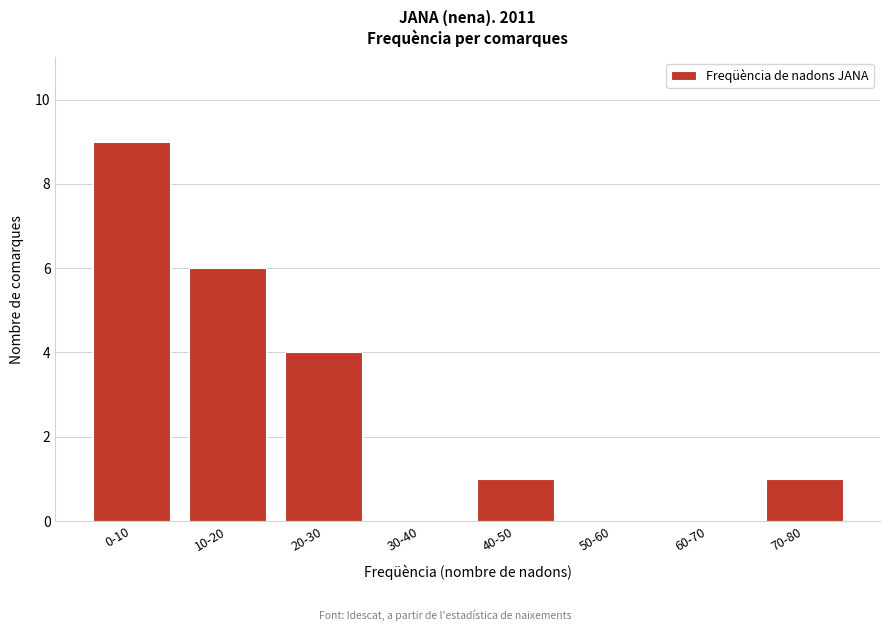

Reading left to right, extract all data points from this chart.

0-10=9	10-20=6	20-30=4	30-40=0	40-50=1	50-60=0	60-70=0	70-80=1